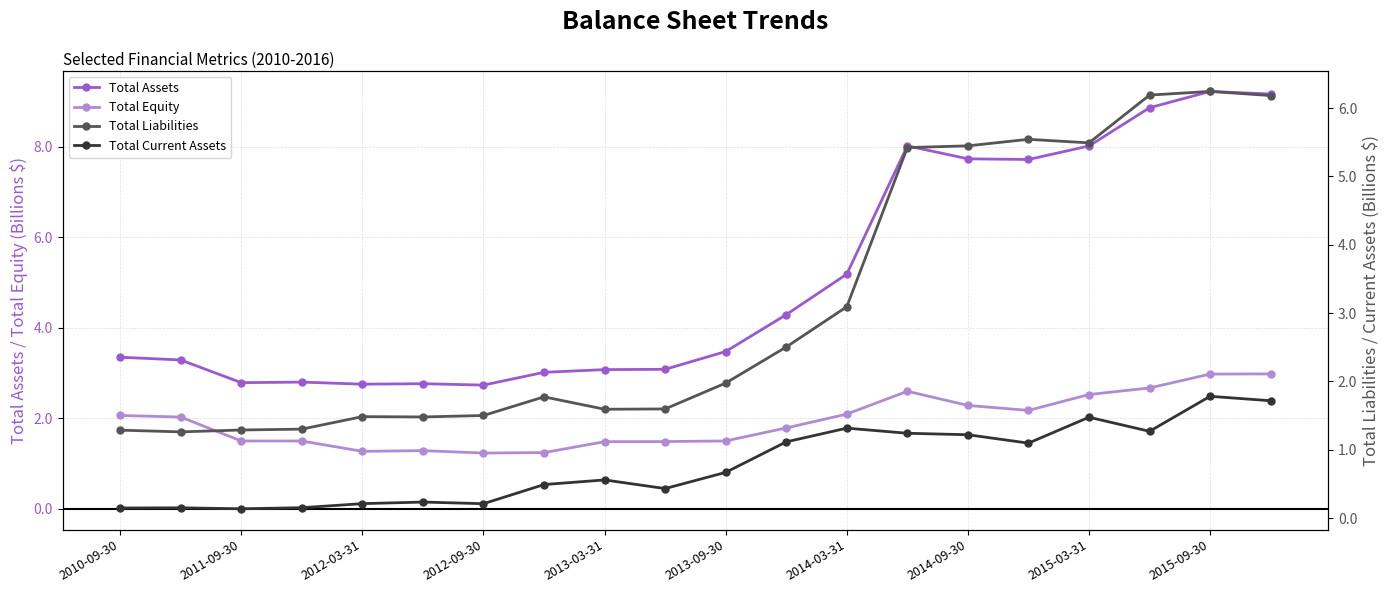

Read the Total Assets value at 2013-03-31.

3.1